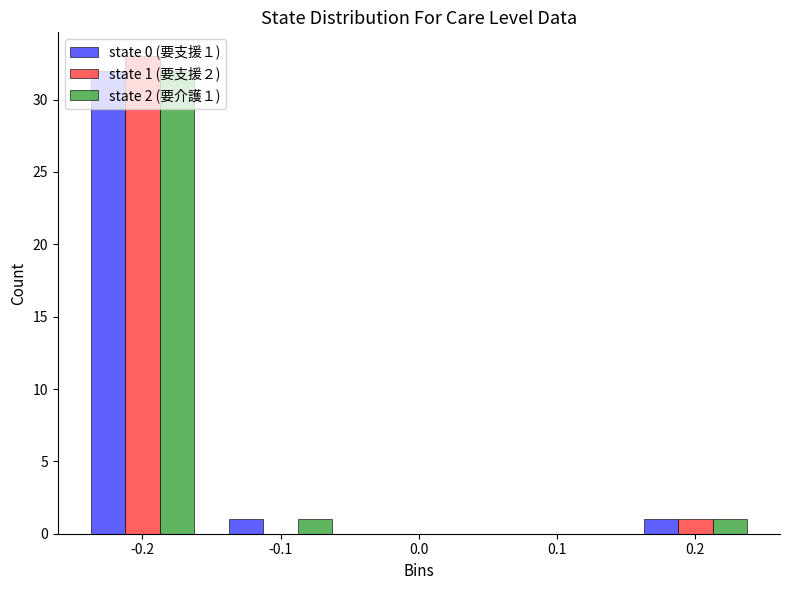

What is the maximum value shown in the chart?

33